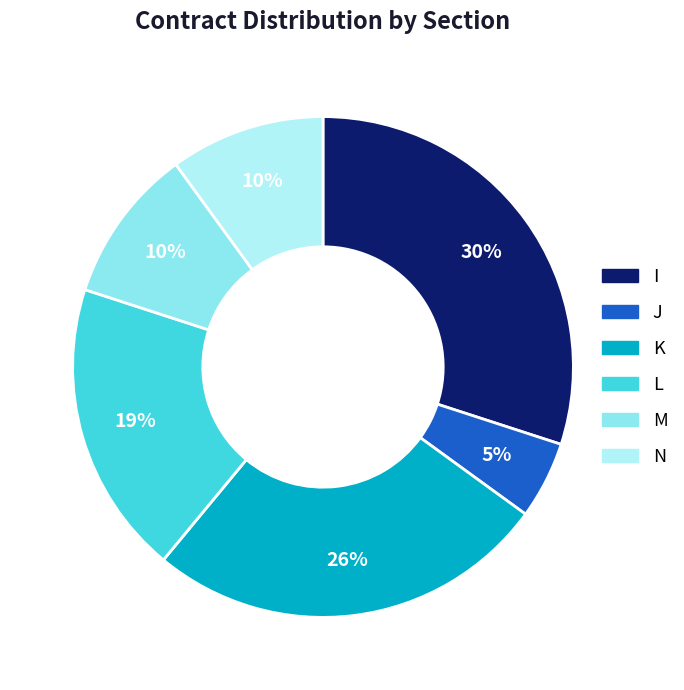

What percentage is the L slice, to the nearest percent?

19%